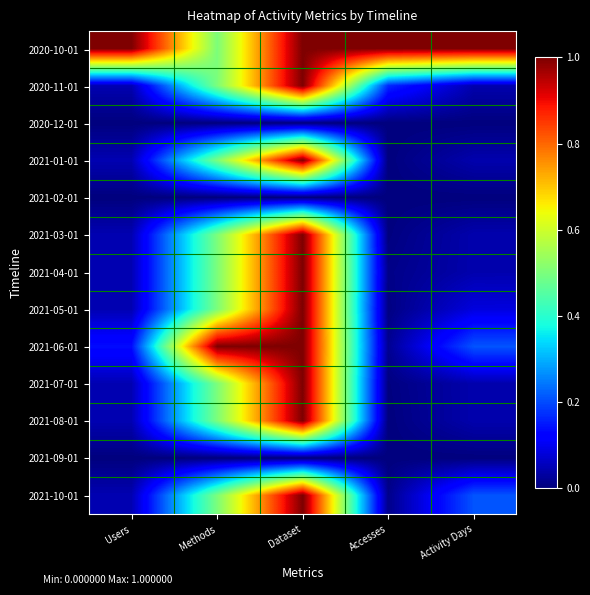

What is the difference between the highest and lowest values at Methods?

1.0